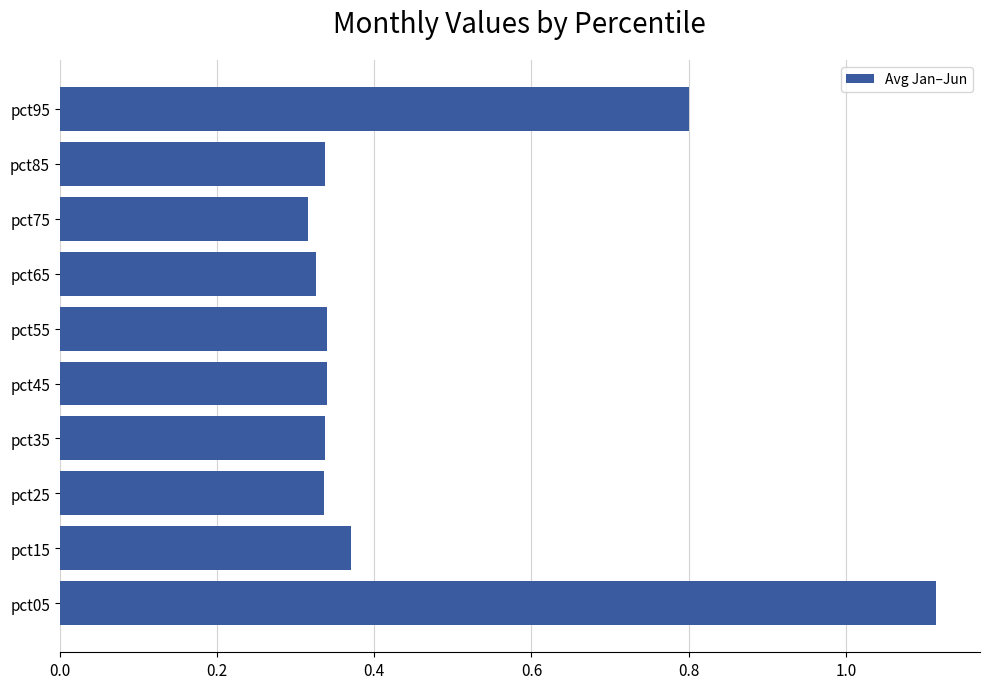

How many bars are there in total?

10